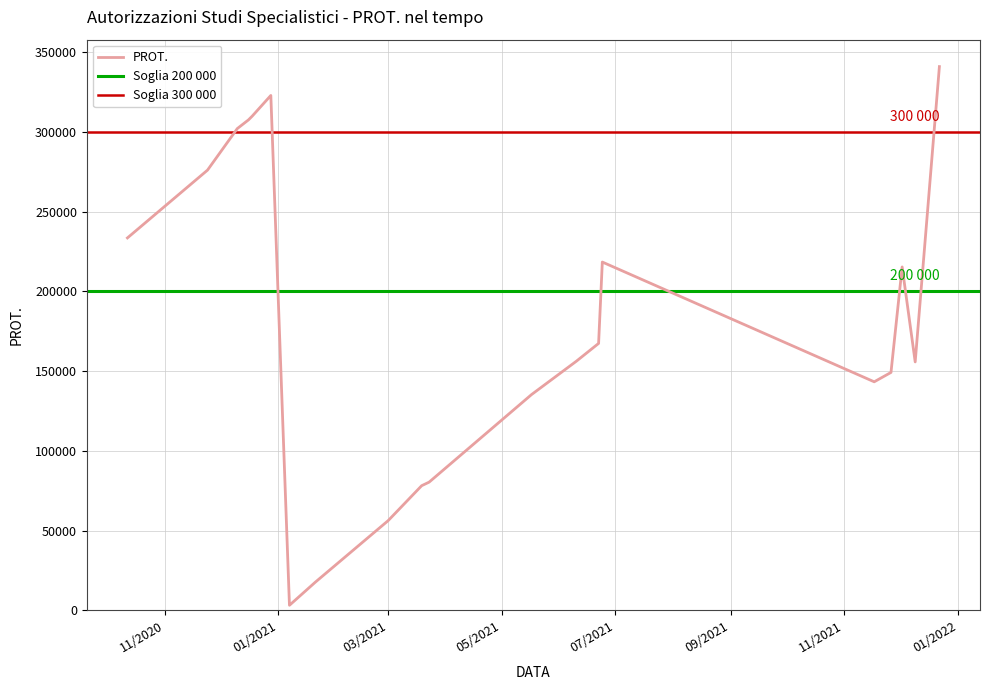

List the labels in order of value, largest first.

22/12/2021, 28/12/2020, 18/12/2020, 16/12/2020, 10/12/2020, 10/12/2020, 24/11/2020, 12/10/2020, 24/06/2021, 02/12/2021, 22/06/2021, 10/06/2021, 09/12/2021, 26/11/2021, 17/11/2021, 17/05/2021, 23/03/2021, 19/03/2021, 01/03/2021, 21/01/2021, 07/01/2021